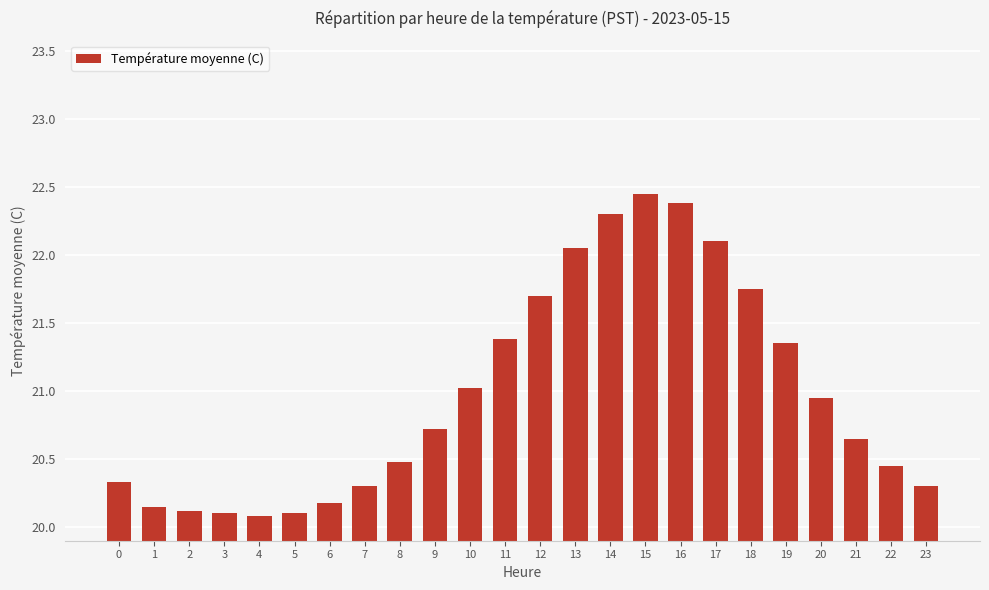

What is the difference between the maximum and minimum values?

2.4